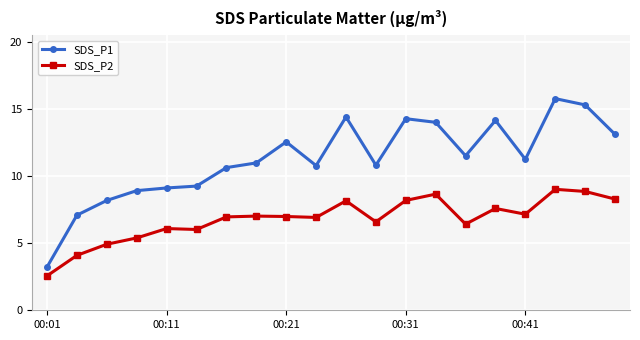

What is the highest value of the SDS_P2 series?

9.0